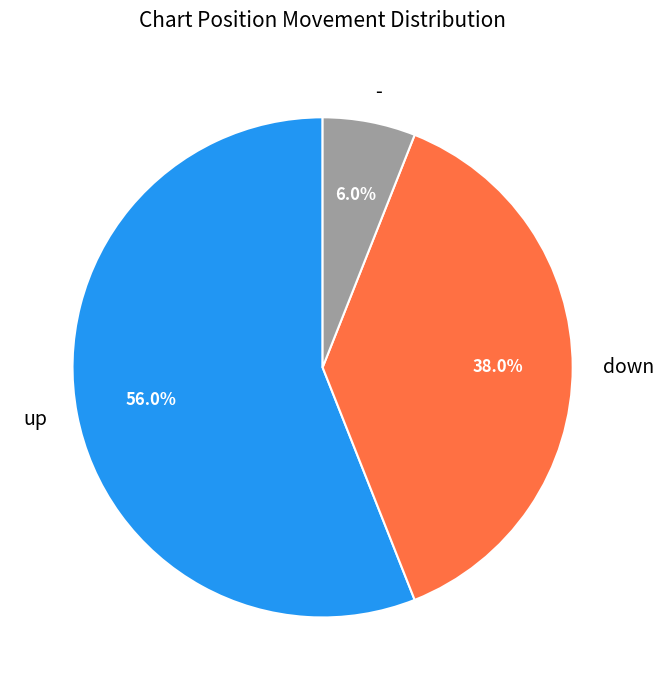

Which has a higher value, down or -?

down